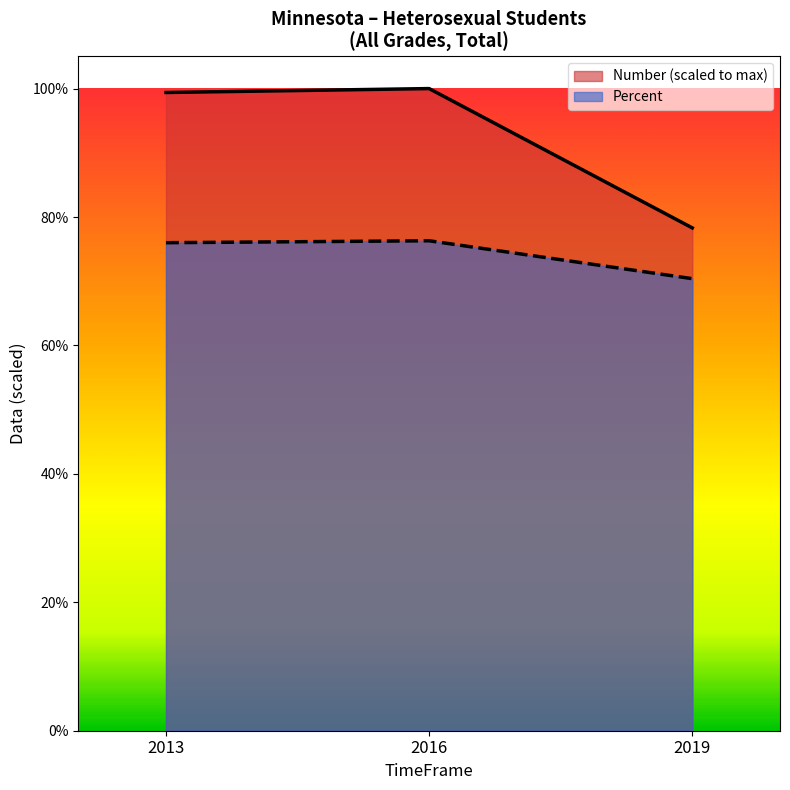

Rank the series by their average value, from highest to lowest.

Number (scaled to max), Percent